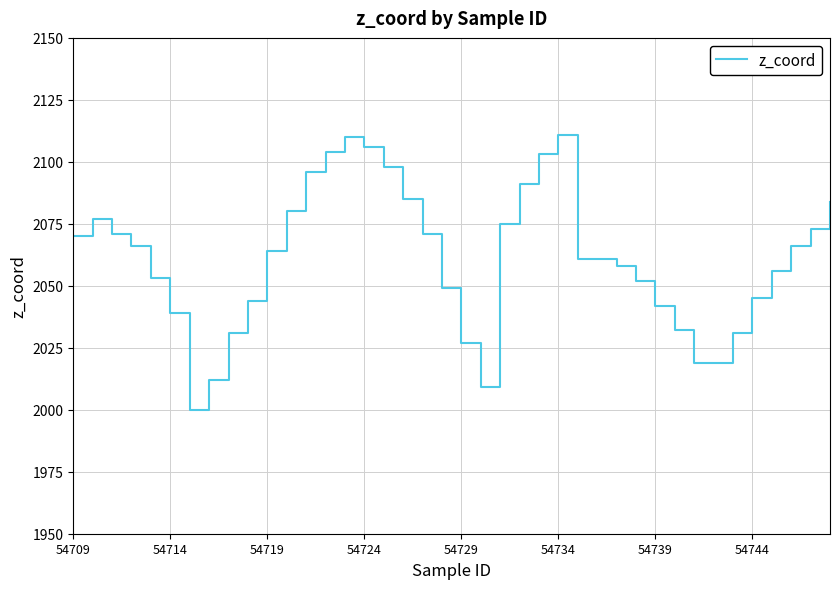

What is the difference between the second highest and minimum values?

110